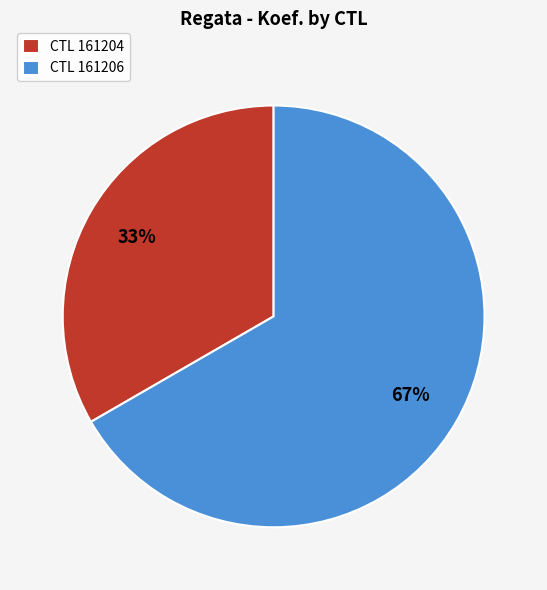

To the nearest percent, what percentage of the pie is CTL 161204?

33%